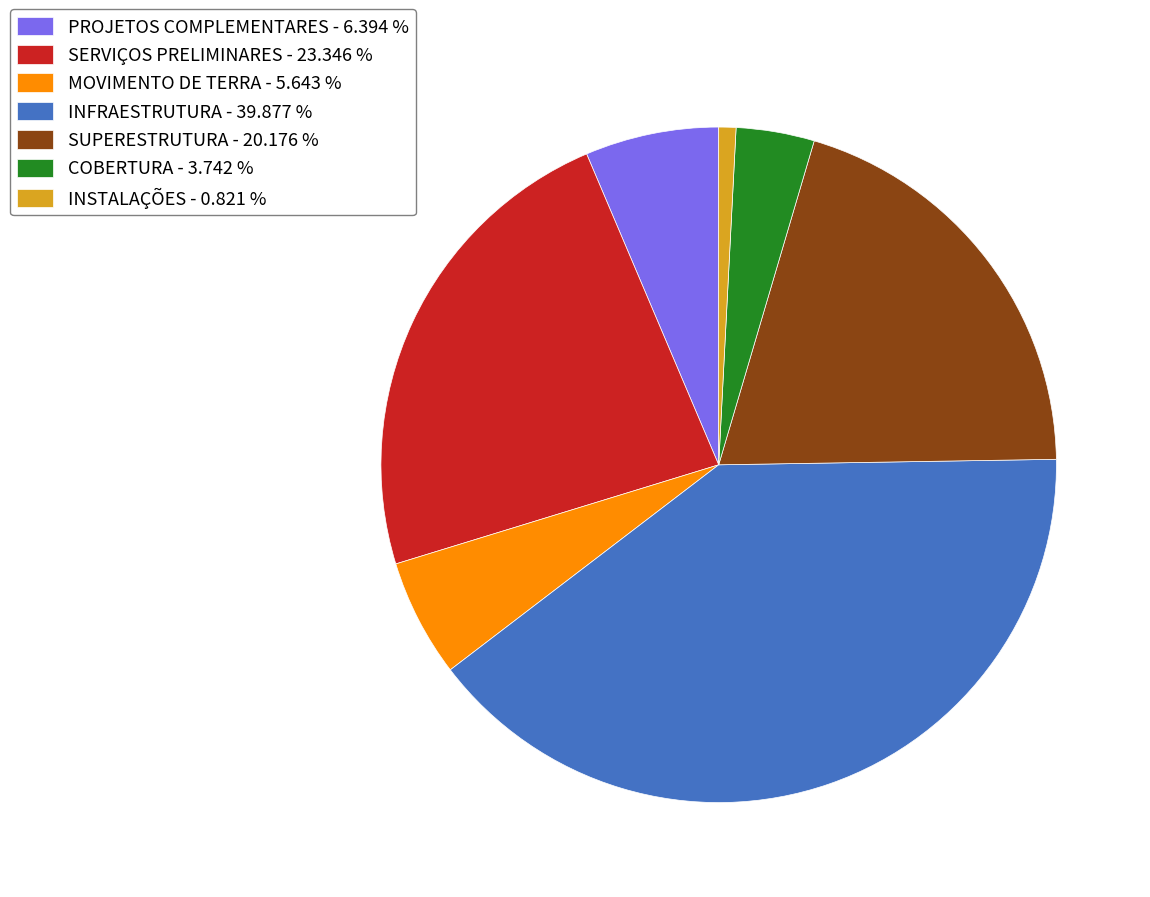

Count the number of slices in the pie.

7